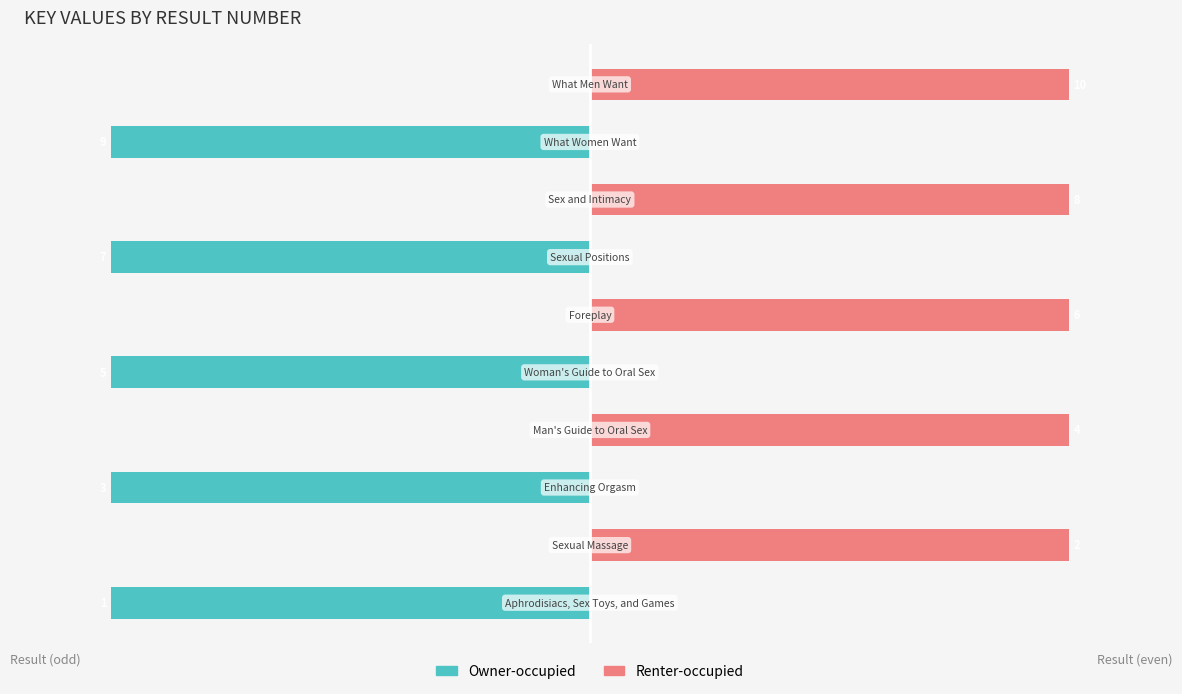

What position from the right is 5?

5